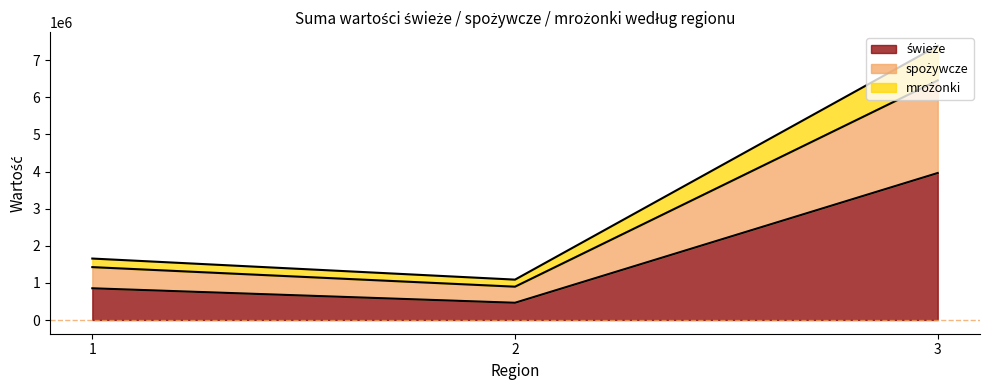

Rank the categories by spożywcze value from highest to lowest.

3, 1, 2